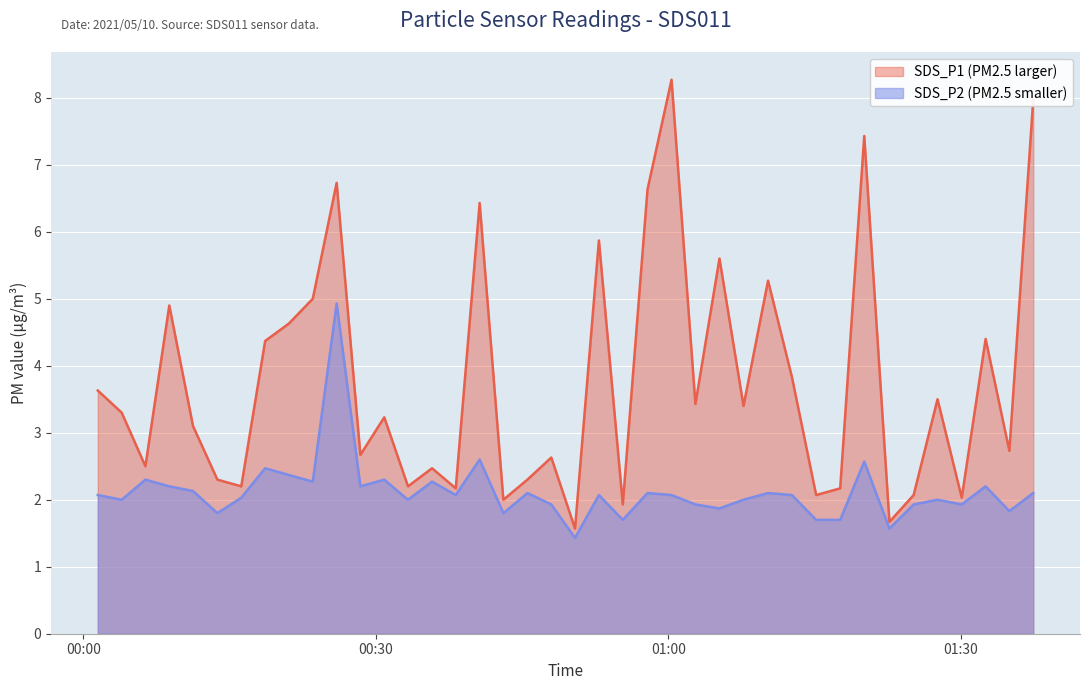

What is the minimum value for SDS_P1?

1.6